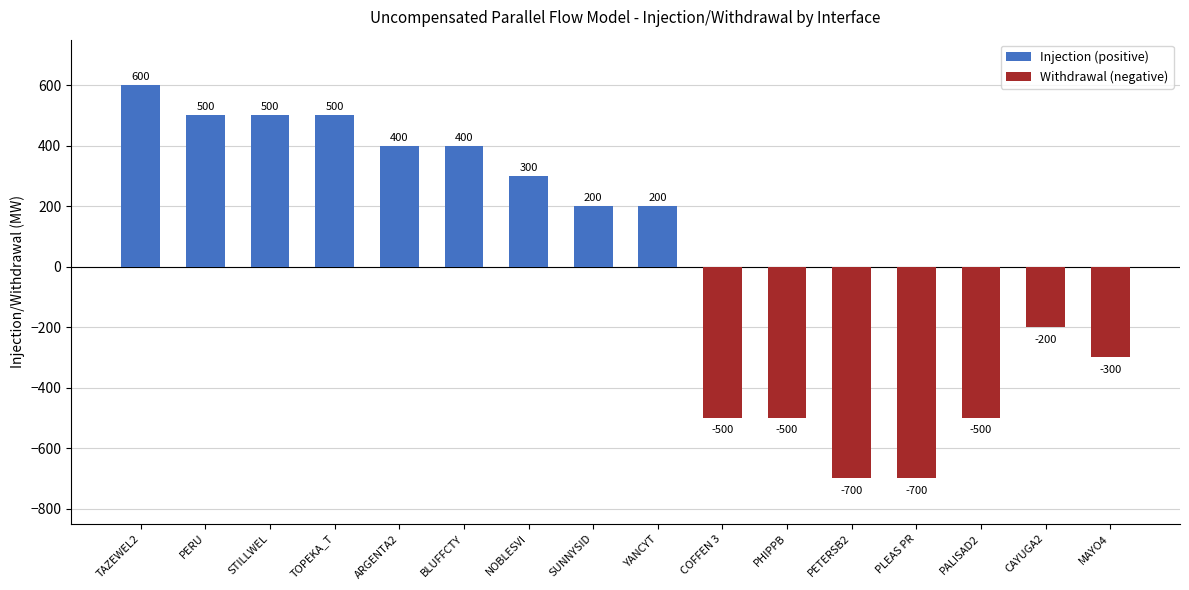

What is the greatest value displayed?

600